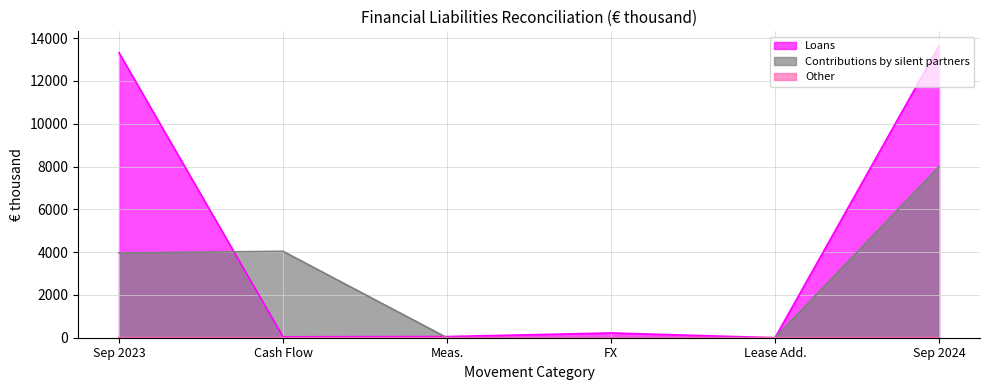

At which category is the sum across all series the highest?

Sep 2024